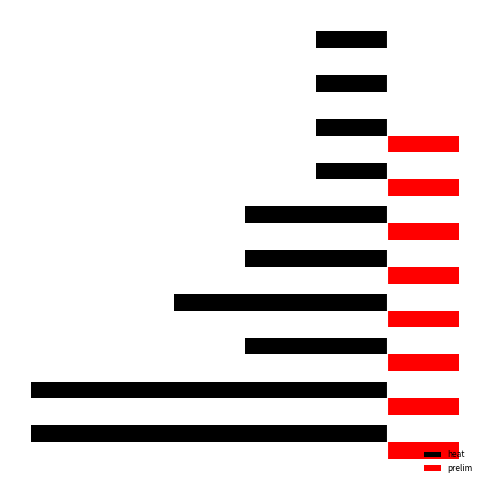

How many groups of bars are there?

10